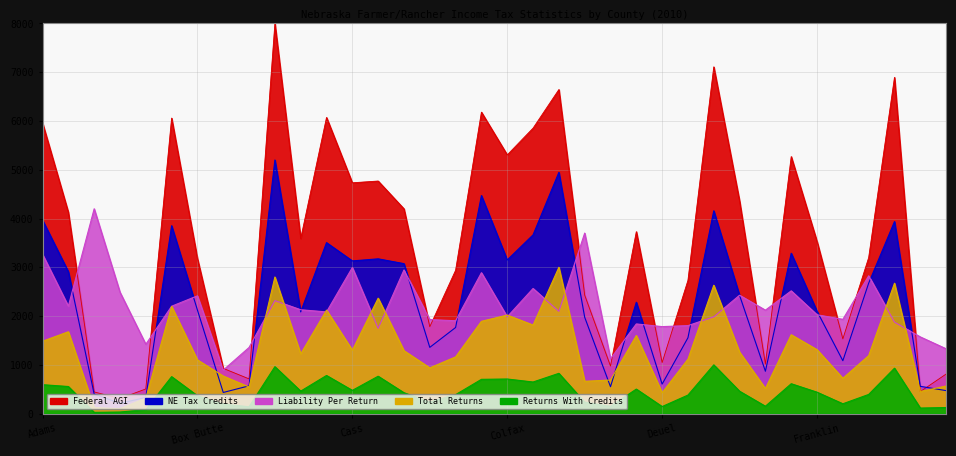

Where does the Federal AGI series first go above 3589?

Adams